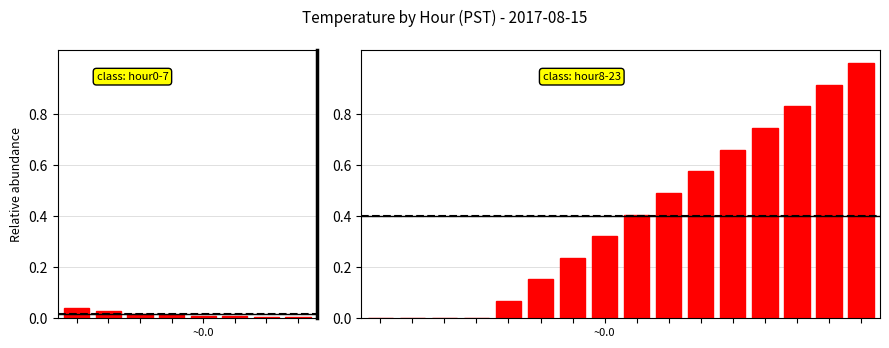

What is the sum of the values at 12 and 7?

1.1